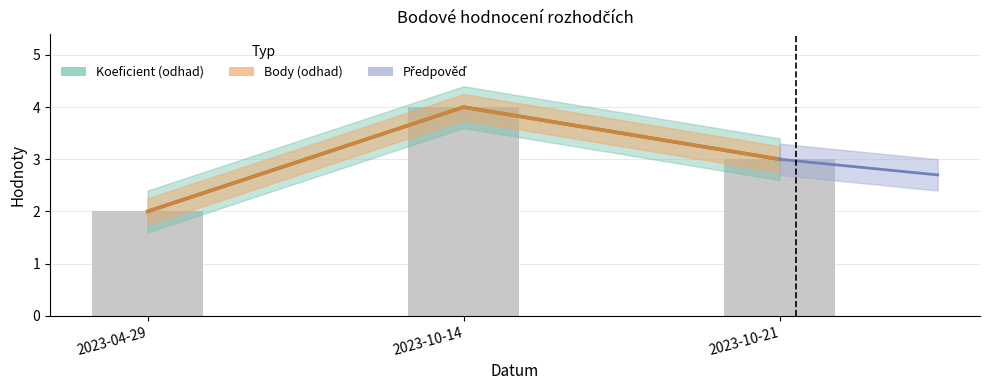

Are the bars horizontal?

No